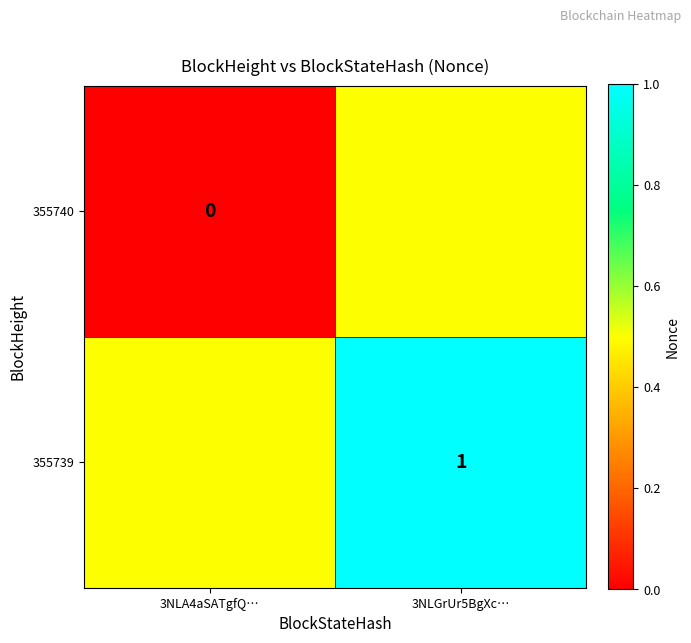

The value of 355739 at 3NLGrUr5BgXc… is 1.0. True or false?

True